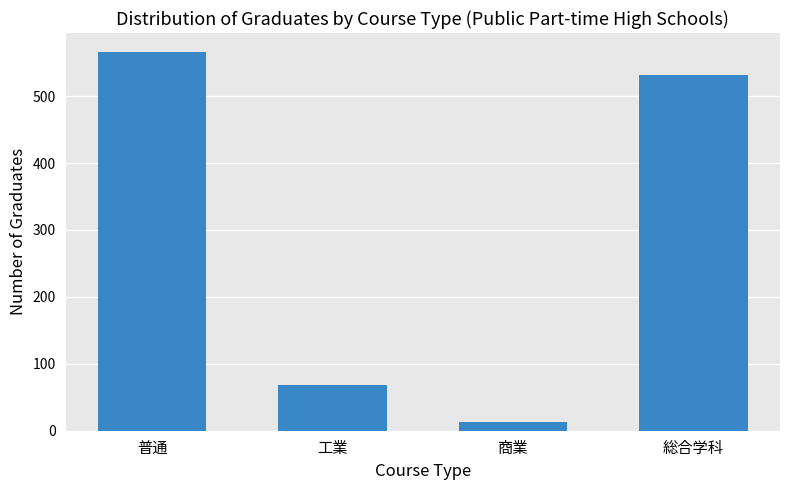

What is the difference between the values at 普通 and 商業?

553